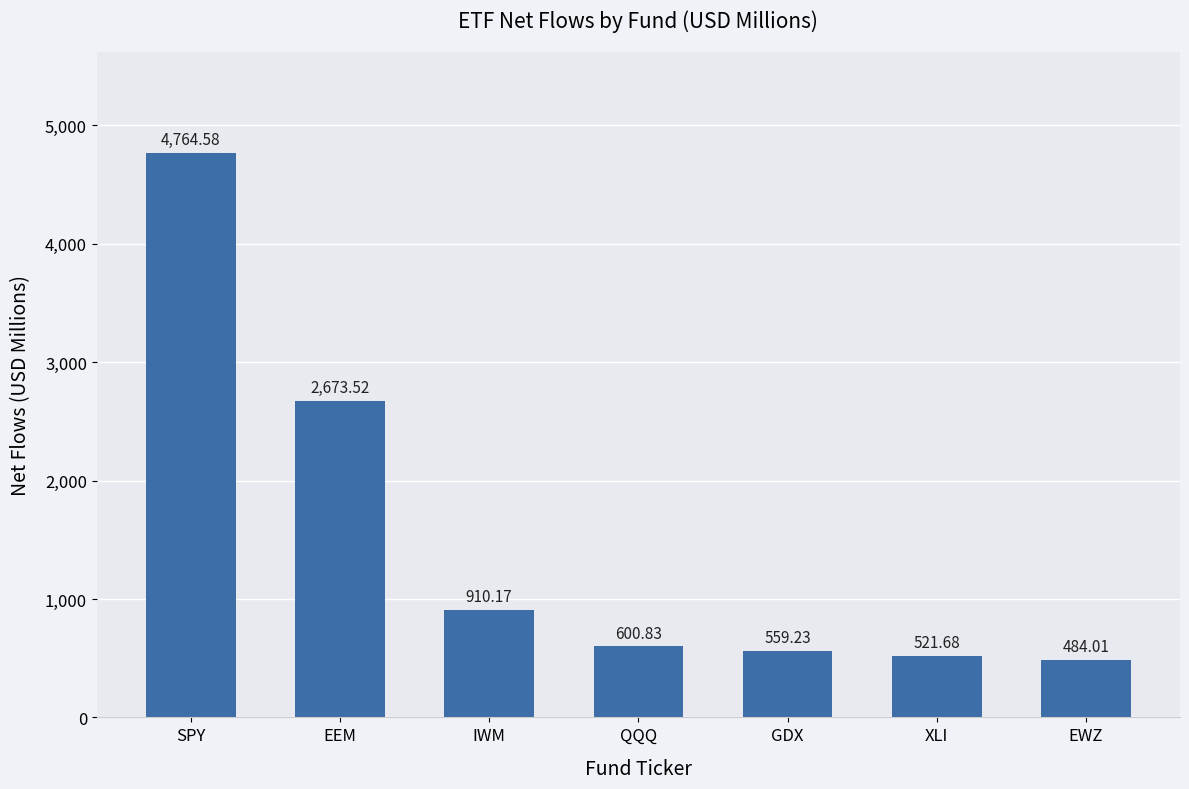

At which category does the chart reach its minimum across all series?

EWZ